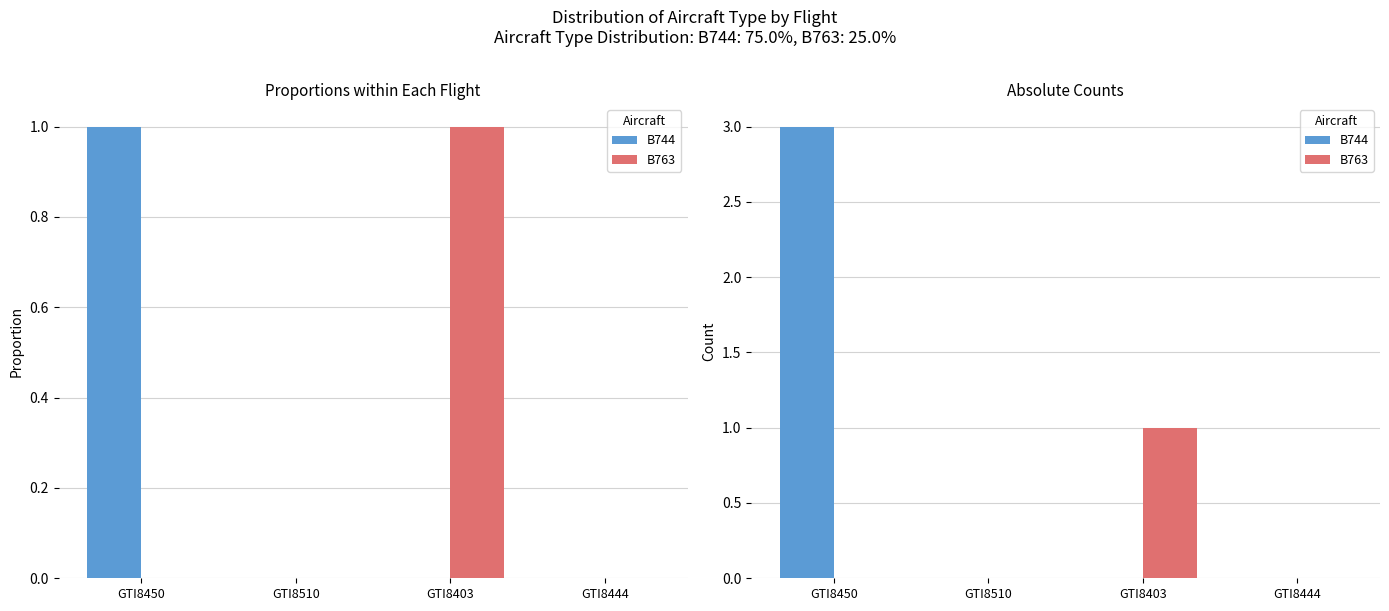

What position from the left is GTI8450?

1